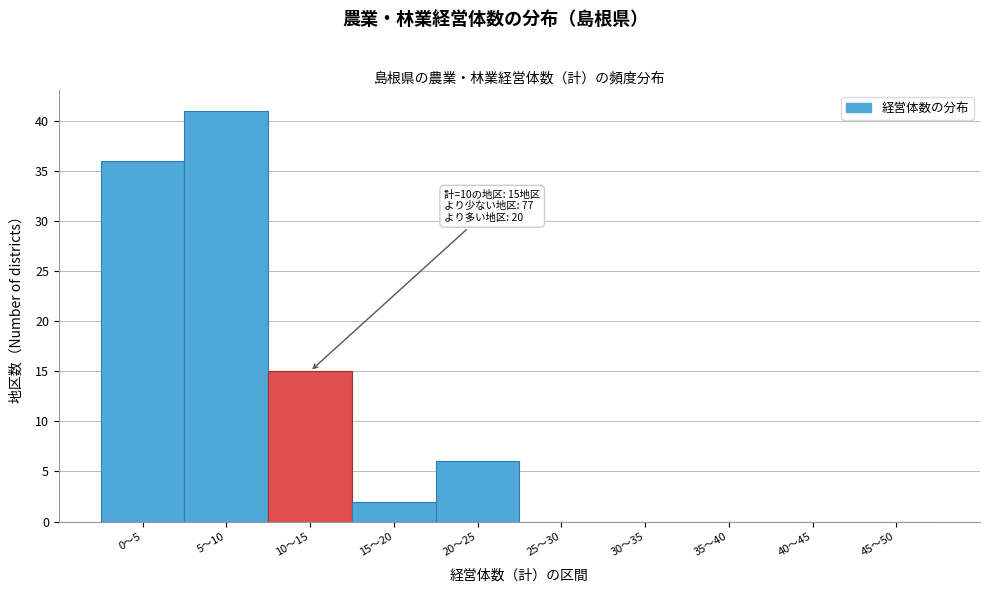

Reading left to right, list all the values displayed in this chart.

0～5=36	5～10=41	10～15=15	15～20=2	20～25=6	25～30=0	30～35=0	35～40=0	40～45=0	45～50=0